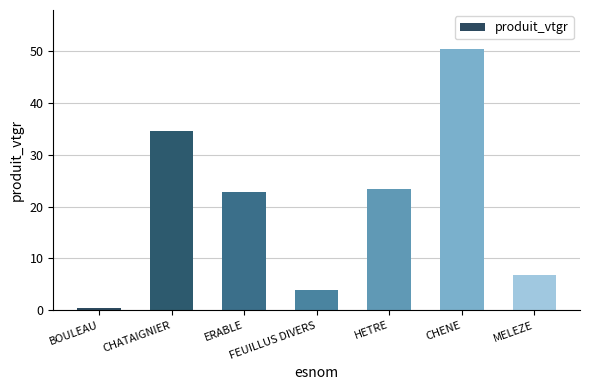

What is the change in value from BOULEAU to MELEZE?

+6.4